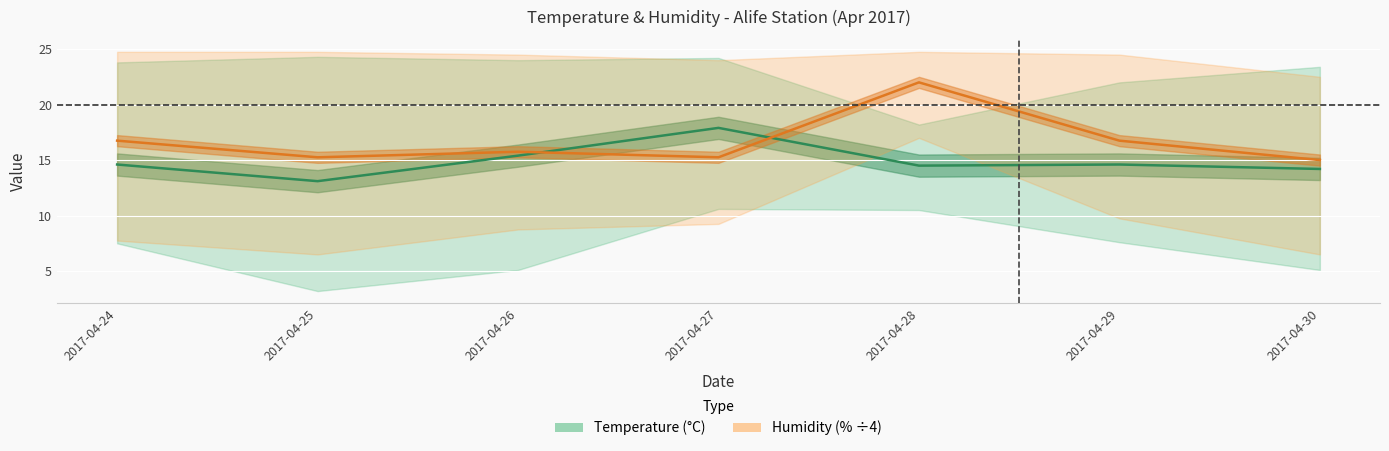

Which label corresponds to the largest value in the chart?

2017-04-28